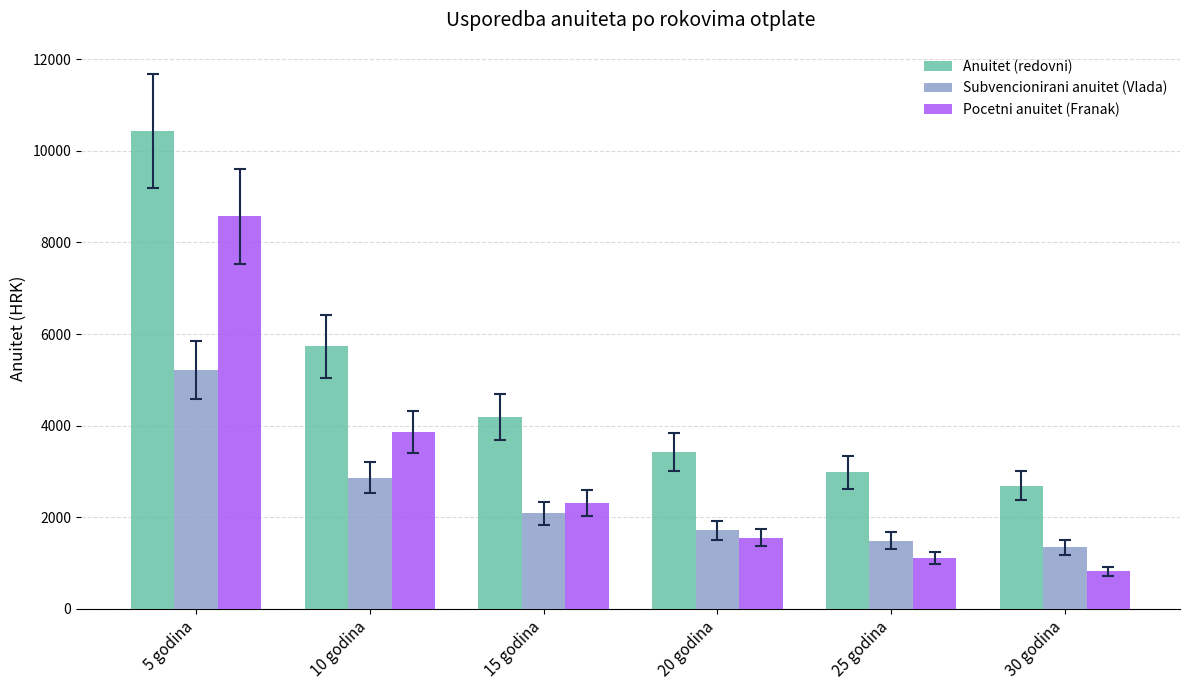

The Pocetni anuitet (Franak) series shows 3863.2 at 10 godina. True or false?

True